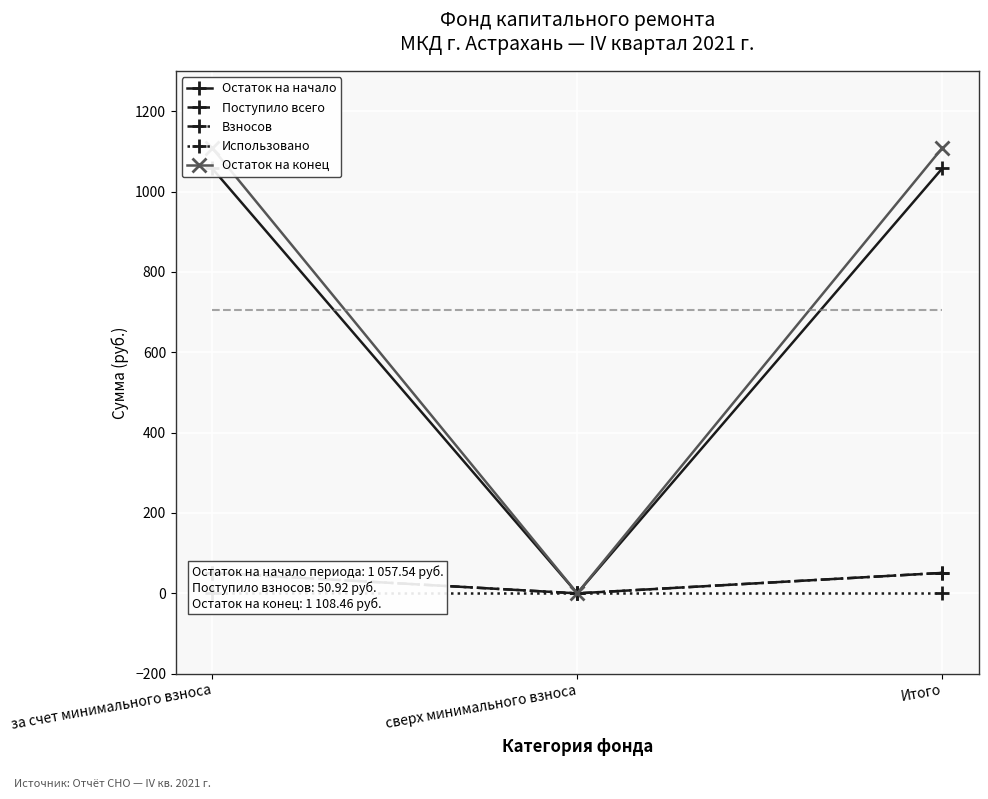

What is the approximate value of Взносов at Итого?

50.9